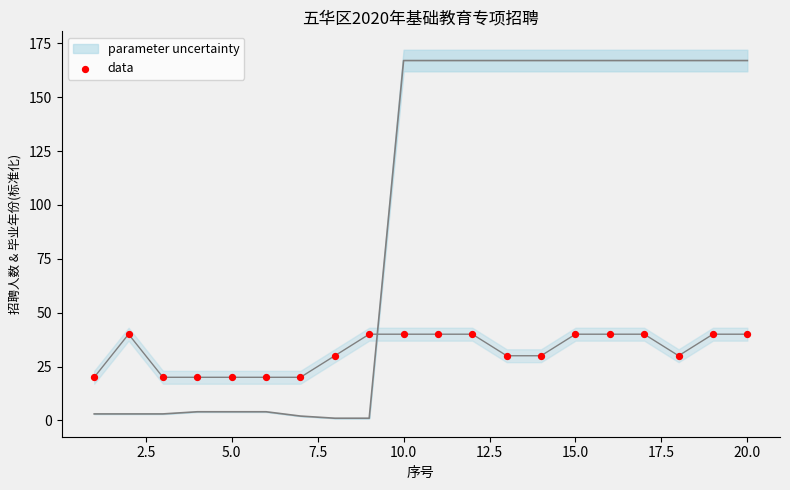

What is the range of Y values (max minus min)?

20